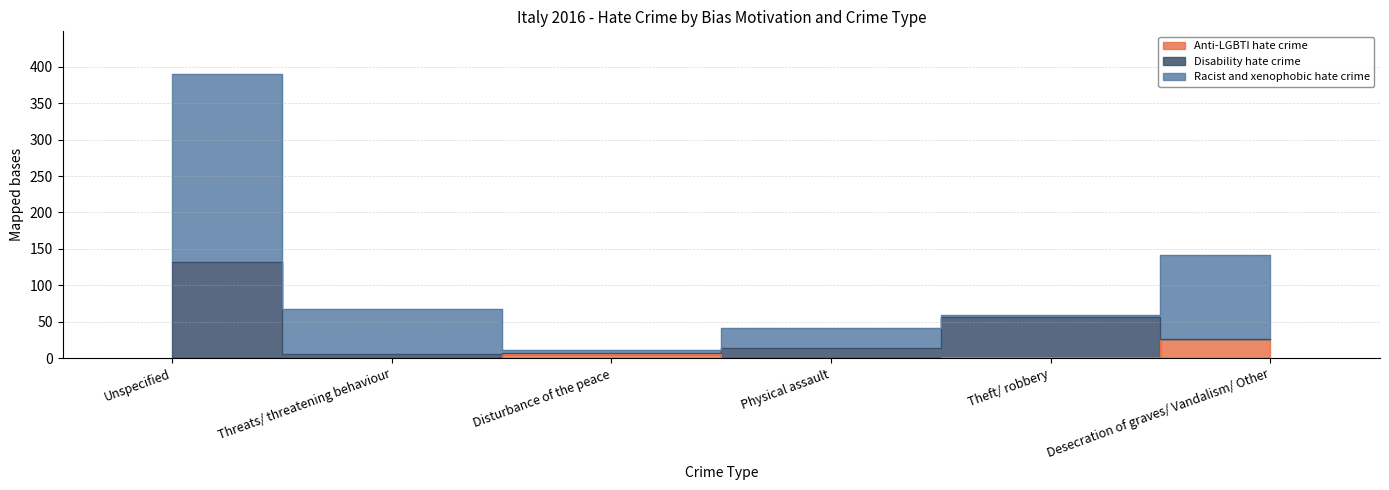

What is the value of the Anti-LGBTI hate crime point at the 4th from the left?

1